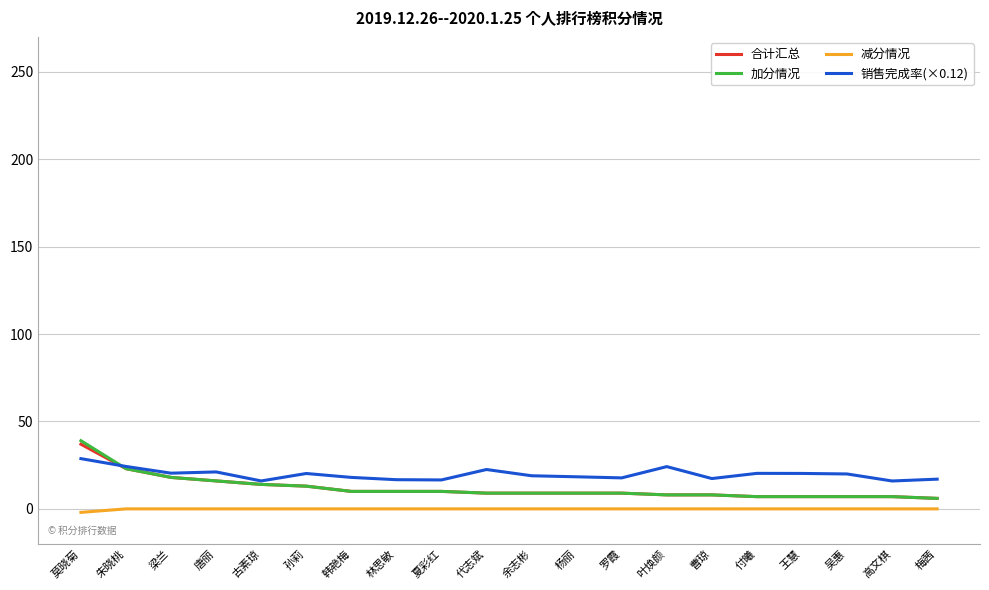

What position from the left is 唐丽?

4